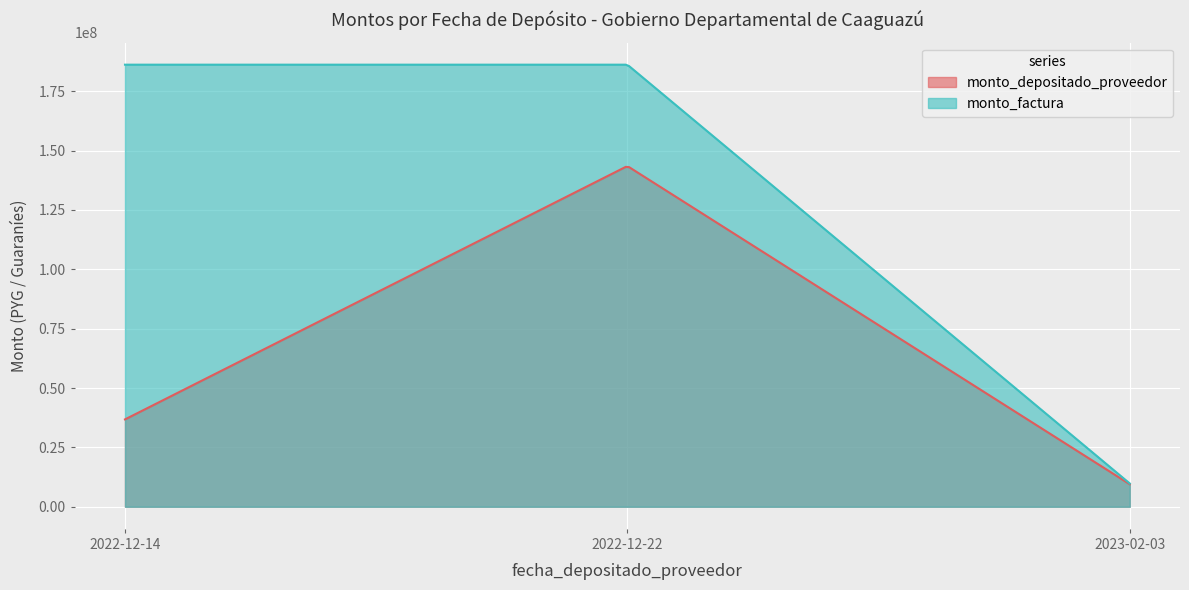

What is the minimum value for monto_factura?

9800000.0